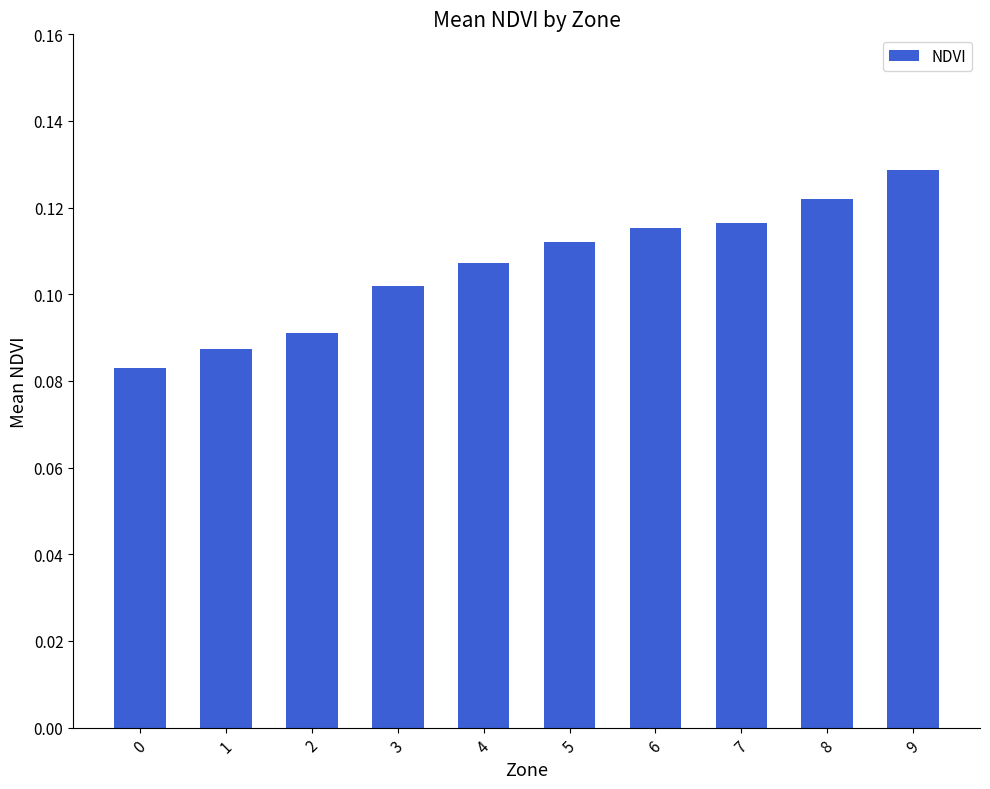

What is the sum of the values at 0 and 4?

0.2